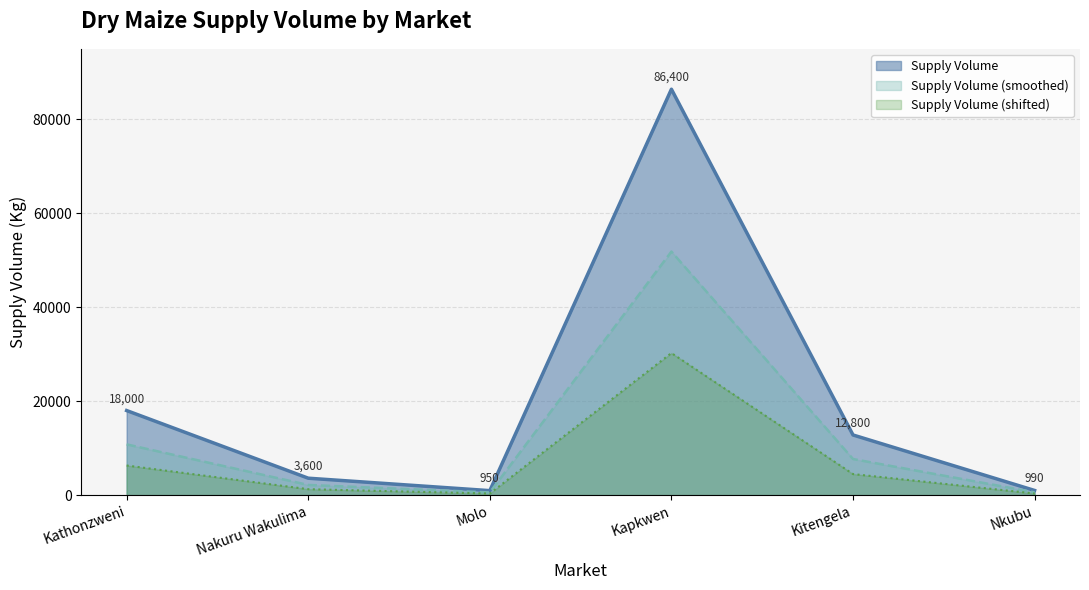

Reading left to right, transcribe all the data shown in this chart.

18000	3600	950	86400	12800	990